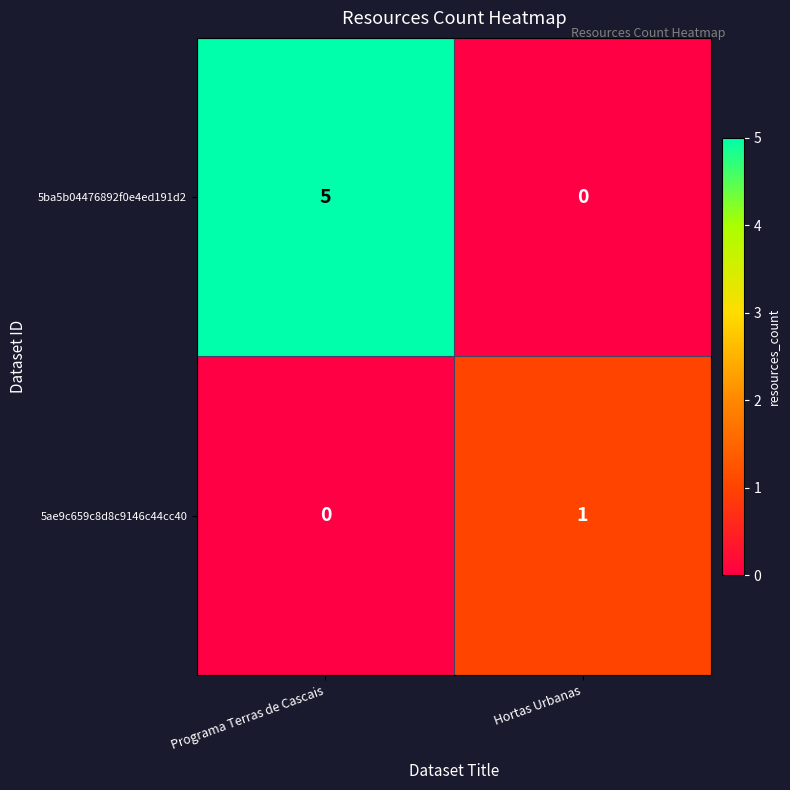

What is the difference between the highest and lowest values at Programa Terras de Cascais?

5